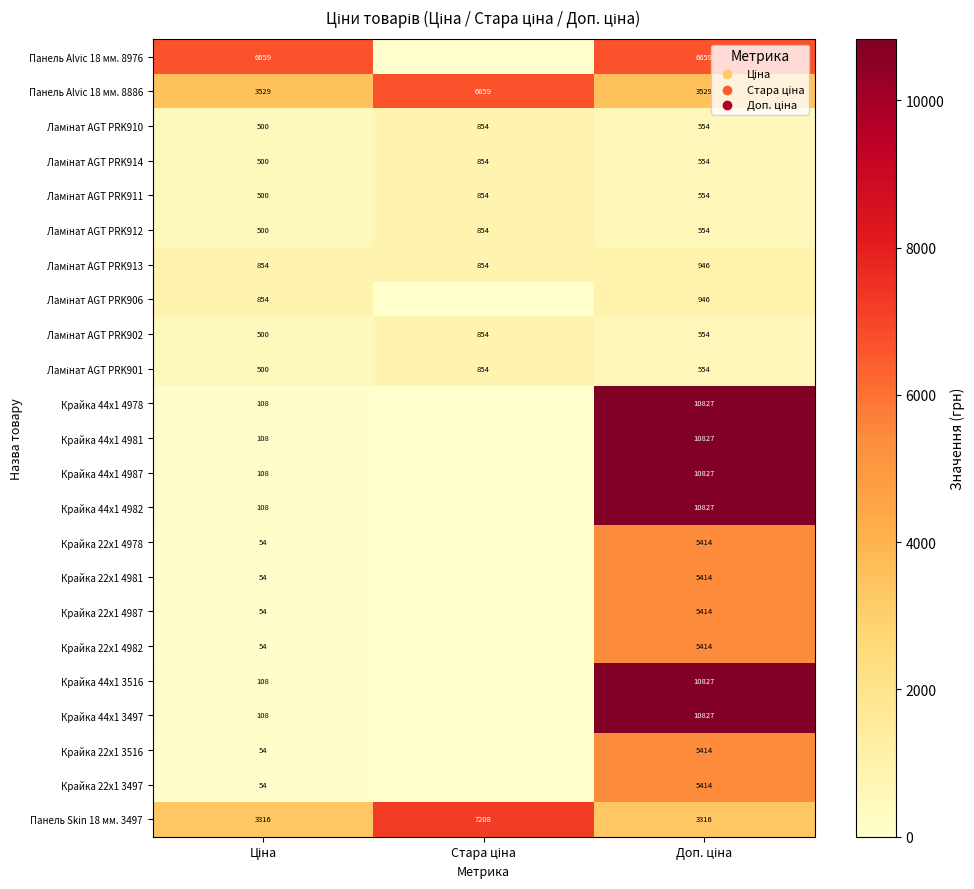

Count the Панель Skin 18 мм. 3497 values in the range 3316 to 7208.

3